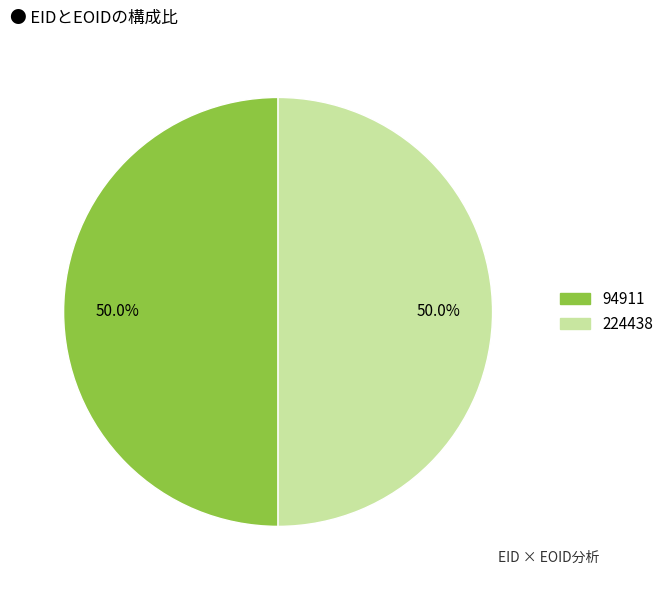

Approximately how many times larger is the value at 224438 compared to 94911?

1.0